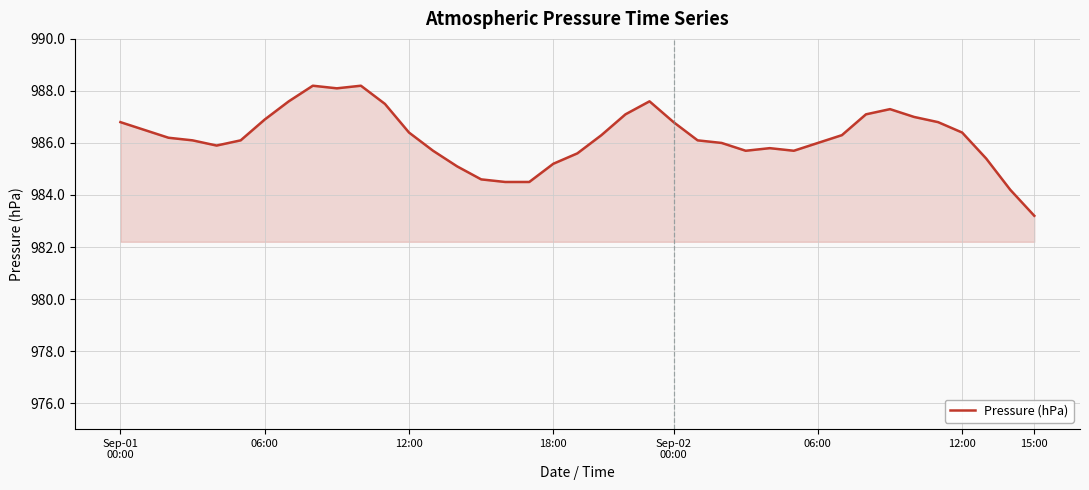

What is the smallest value displayed?

983.2